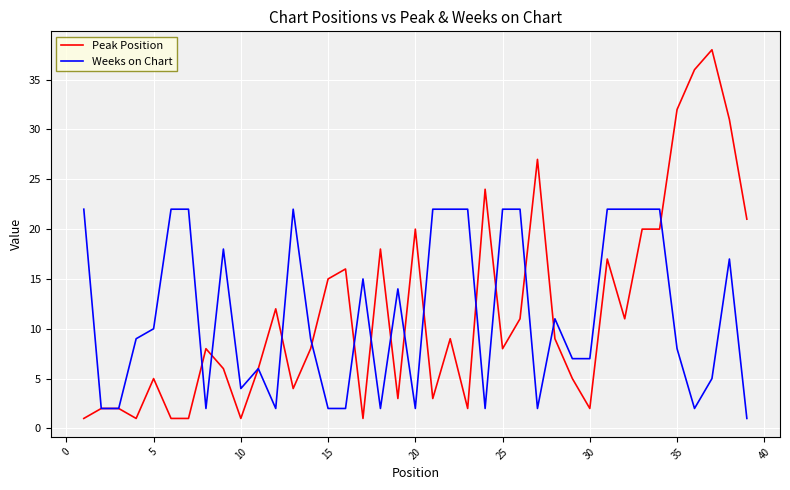

List the series in order of their peak value, lowest first.

Weeks on Chart, Peak Position